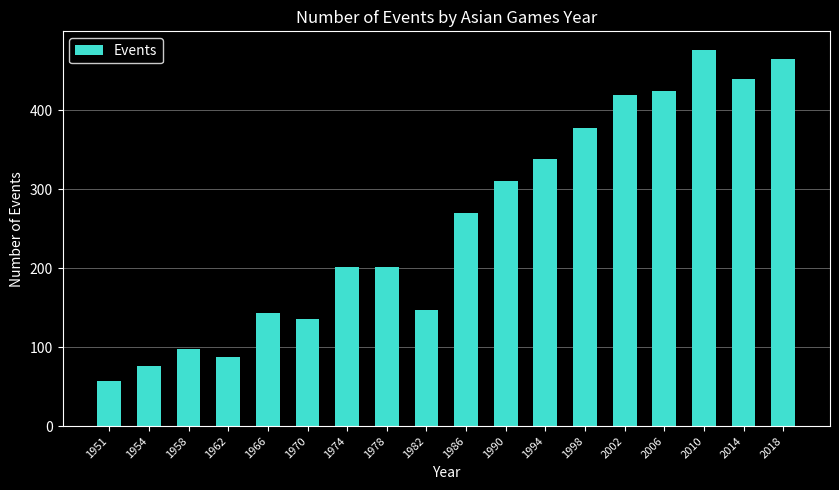

Which label corresponds to the largest value in the chart?

2010